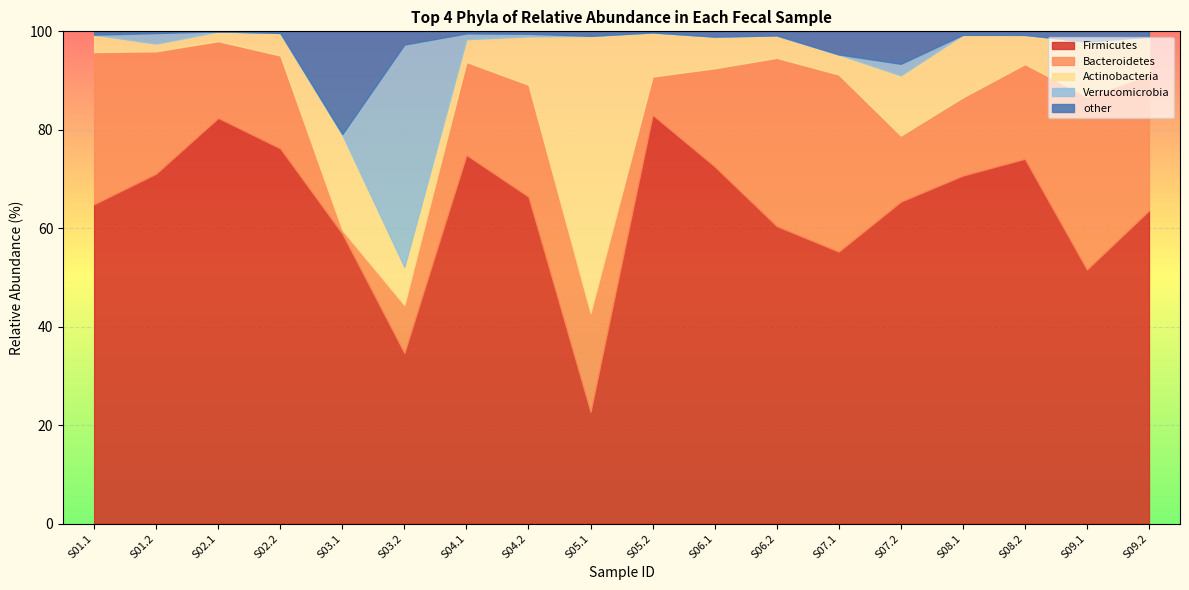

True or false: other has more than 1 points higher than both neighbors.

True